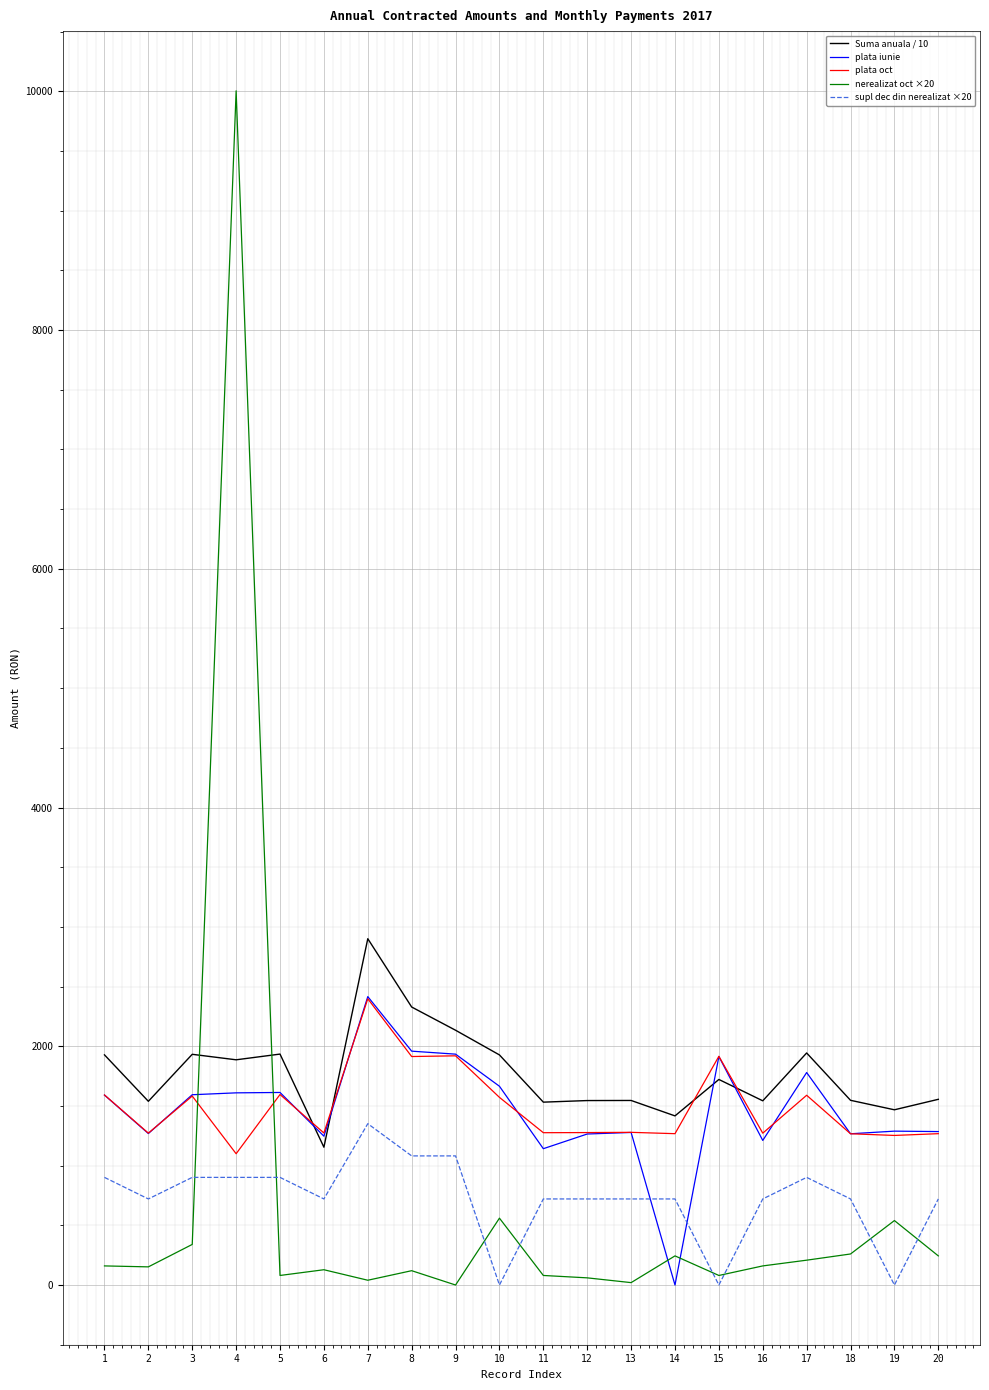

True or false: Suma anuala / 10 and supl dec din nerealizat ×20 intersect in this chart.

False